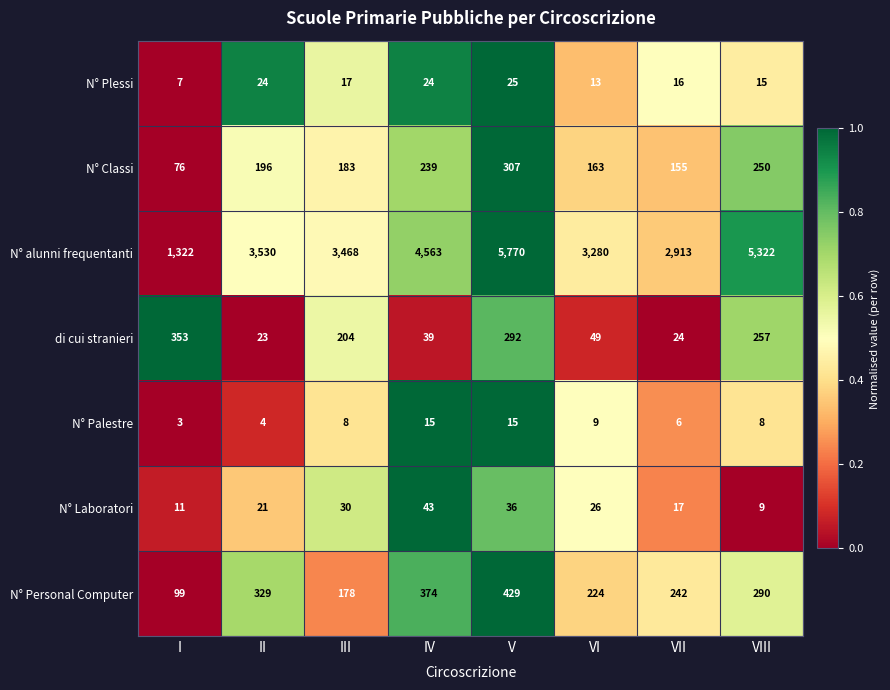

What is the maximum value for di cui stranieri?

353